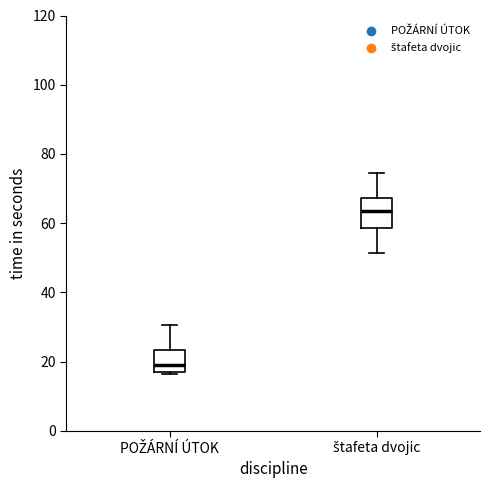

Reading left to right, transcribe this box plot: for each box, give where its median line is, the range the box spans, and where its two whiskers end, as read against the y-axis. The values are not printed on the chart, so give them approximately, as read against the axis.

POŽÁRNÍ ÚTOK: median 18 (just above the box's lower edge), box 18 to 24, whiskers 16 to 30
štafeta dvojic: median 64, box 58 to 68, whiskers 52 to 74